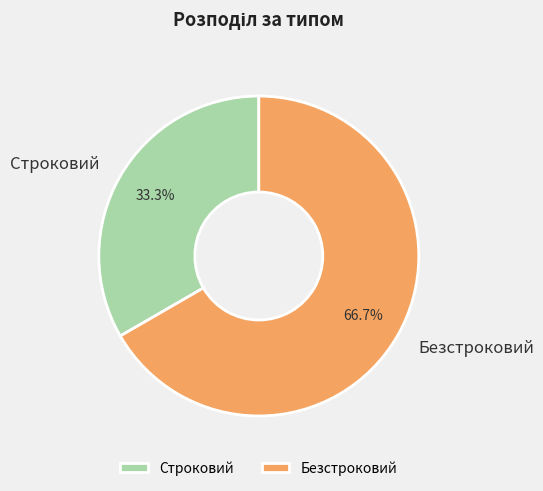

Which has a higher value, Строковий or Безстроковий?

Безстроковий